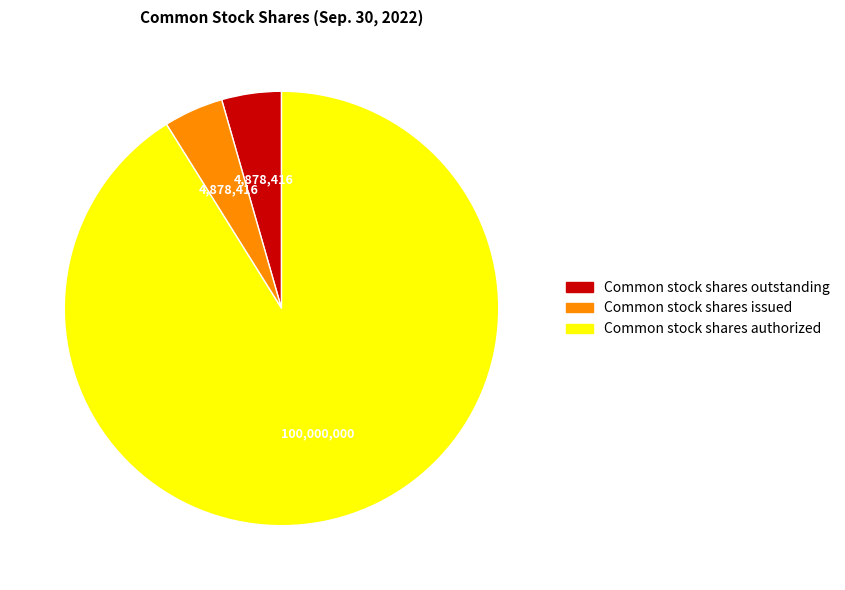

Is there a majority slice in this chart?

Yes